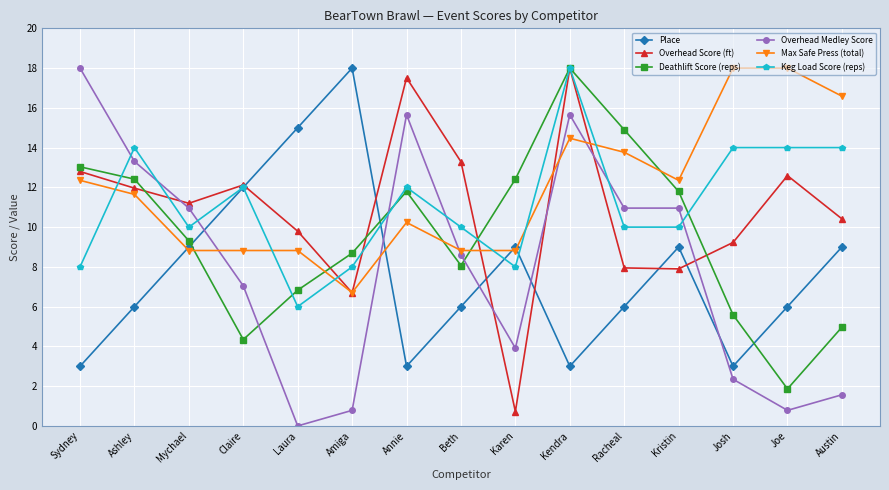

What is the approximate value of Overhead Score (ft) at Claire?

12.1